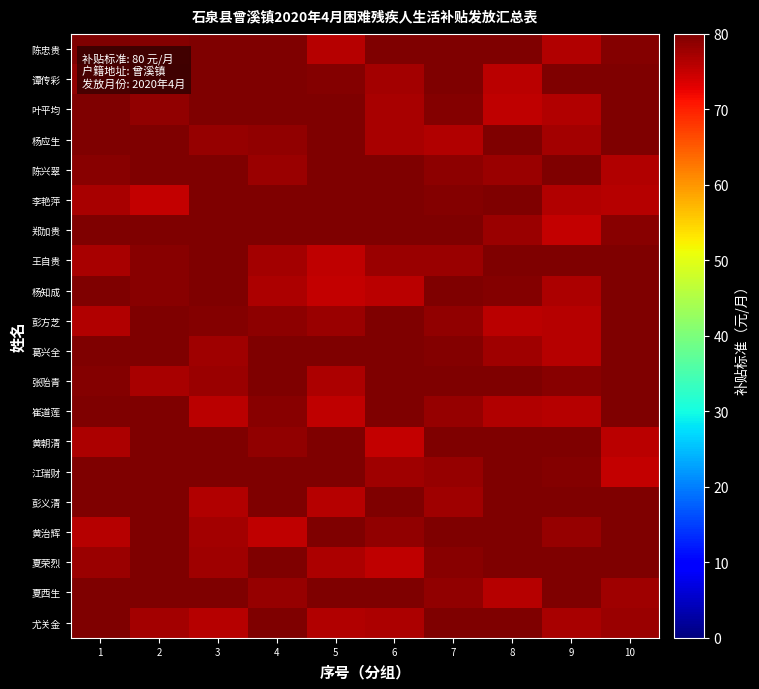

What is the total value across all series at 8?

1572.2